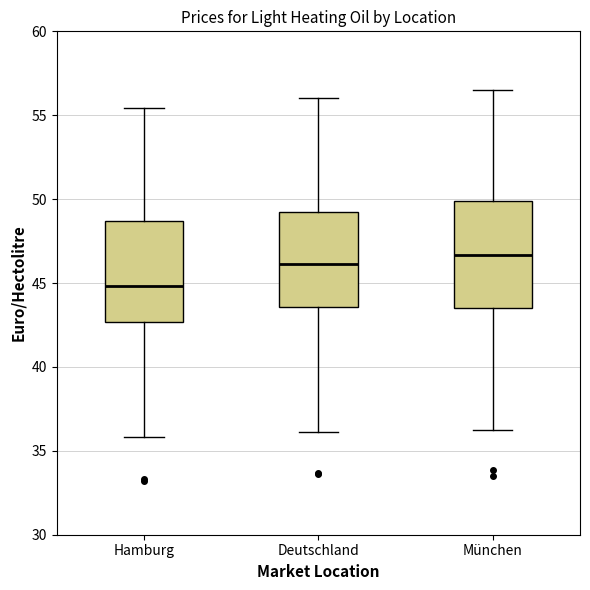

Which box has the highest median line?

München